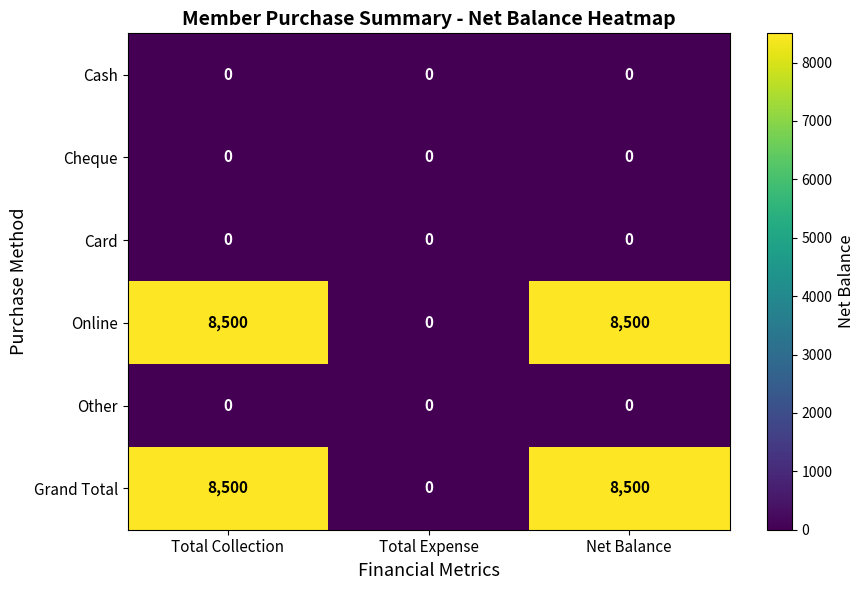

Reading right to left, extract all data points from this chart.

Cash: Net Balance=0	Total Expense=0	Total Collection=0
Cheque: Net Balance=0	Total Expense=0	Total Collection=0
Card: Net Balance=0	Total Expense=0	Total Collection=0
Online: Net Balance=8500	Total Expense=0	Total Collection=8500
Other: Net Balance=0	Total Expense=0	Total Collection=0
Grand Total: Net Balance=8500	Total Expense=0	Total Collection=8500